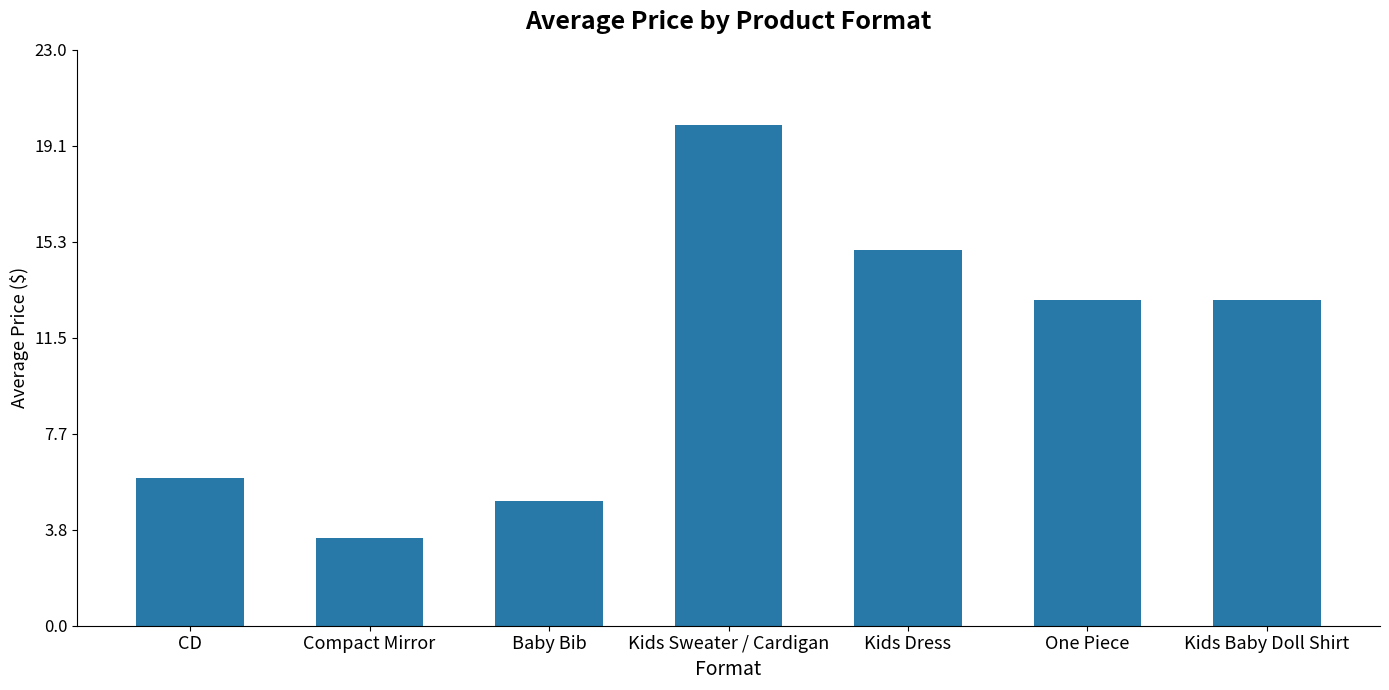

How many categories are shown in the chart?

7